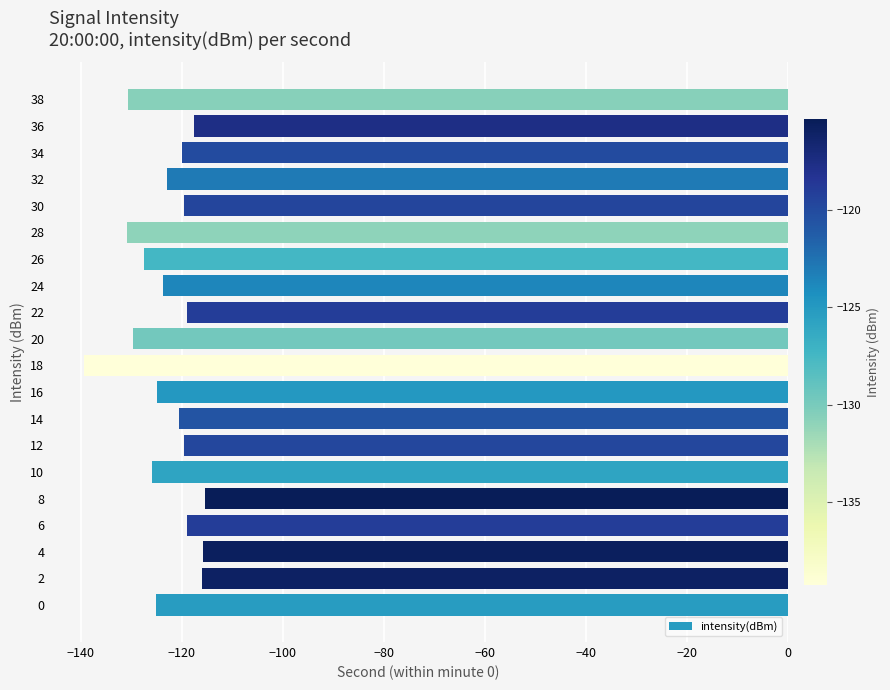

What is the sum of the values at 14 and 4?

-236.3